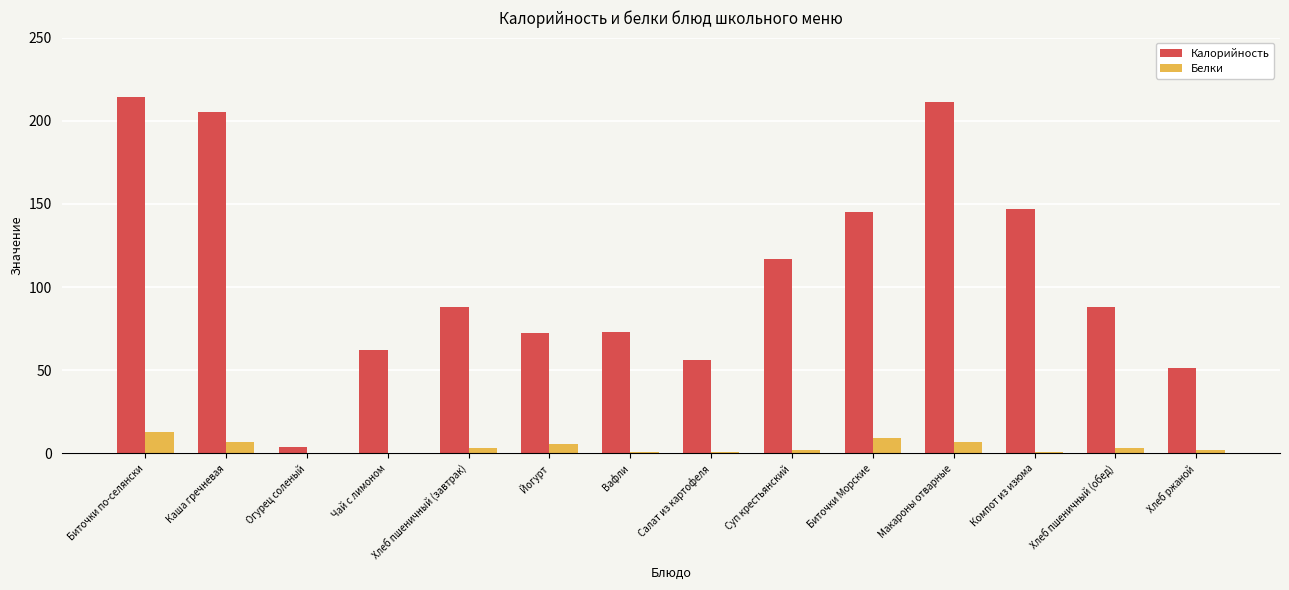

Are the bars grouped side by side (vs. stacked)?

Yes